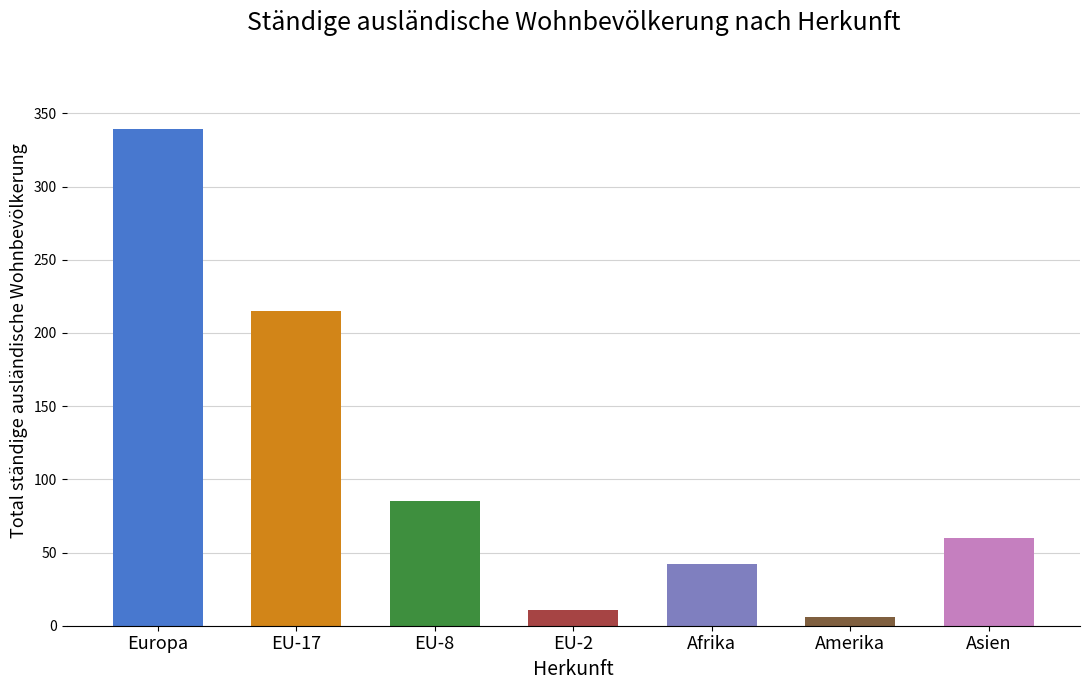

Which has a higher value, Afrika or Europa?

Europa